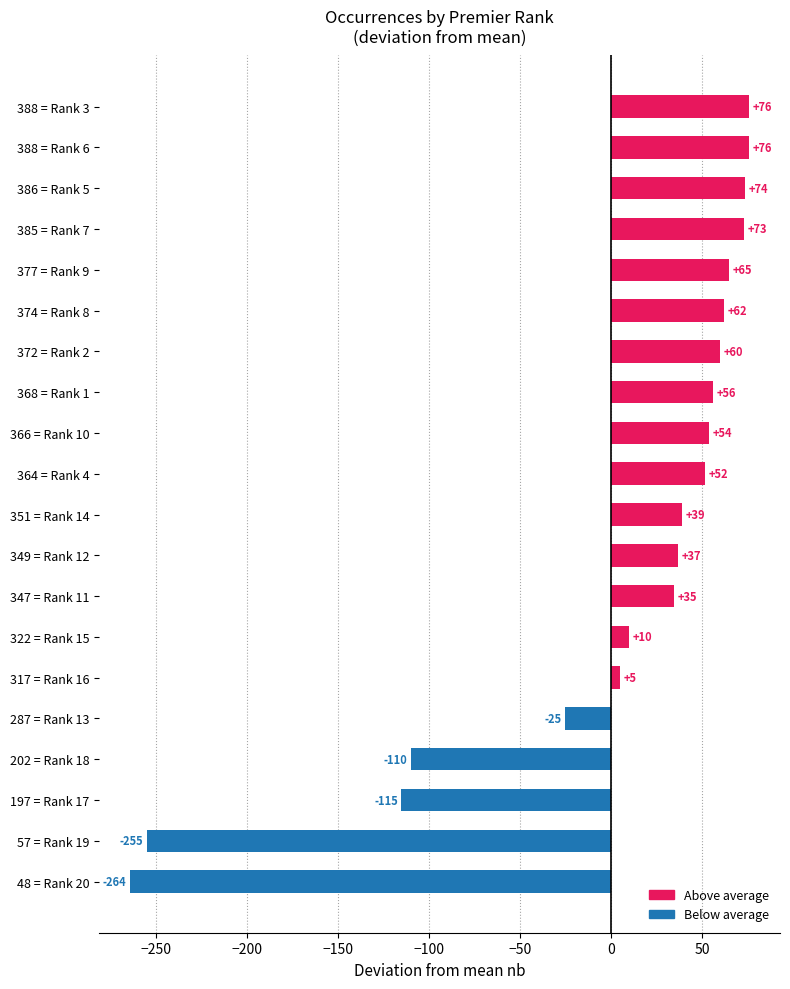

What is the difference between the maximum and minimum values?

340.0